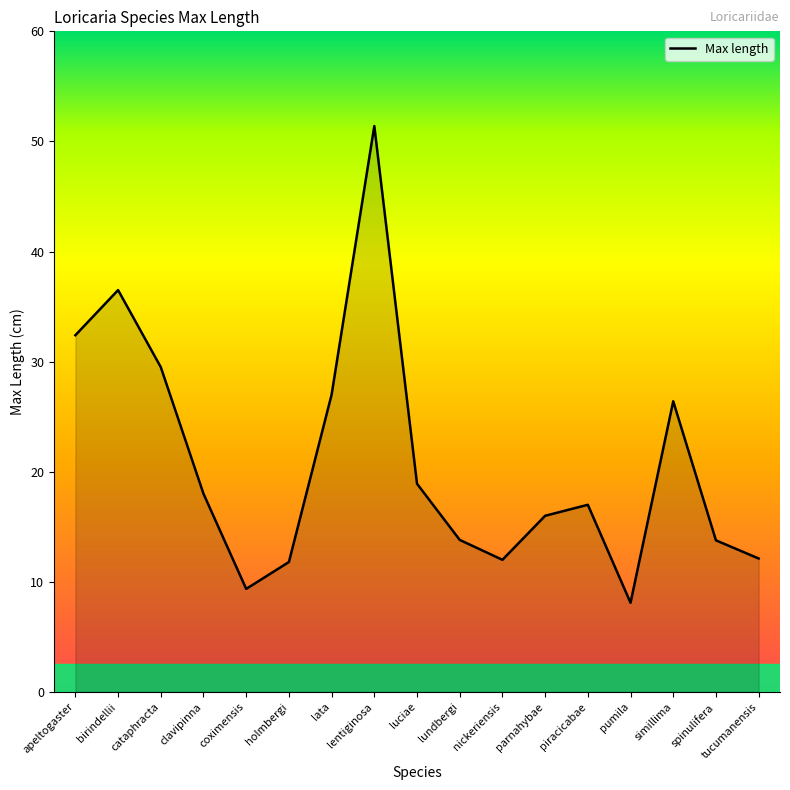

Where is the first local maximum?

birindellii